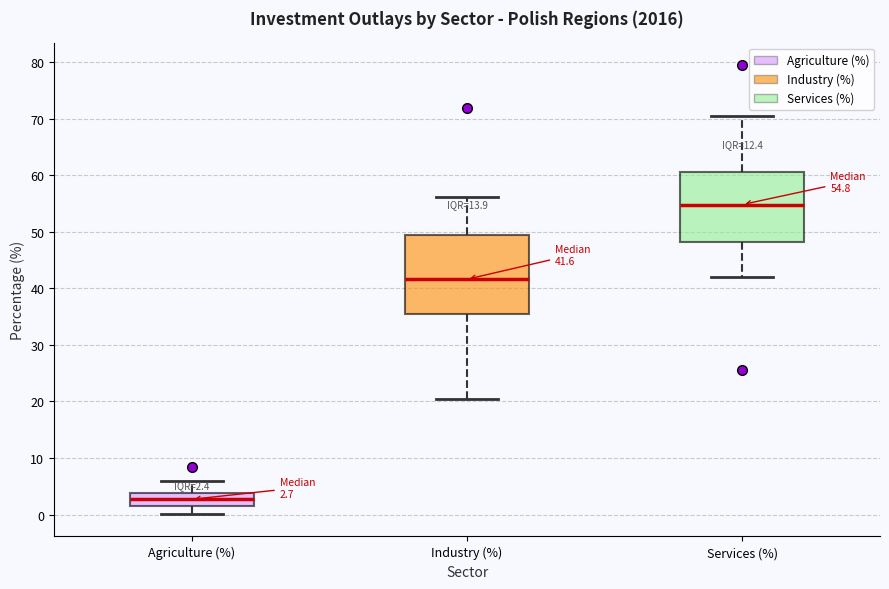

Which box has the lowest median line?

Agriculture (%)